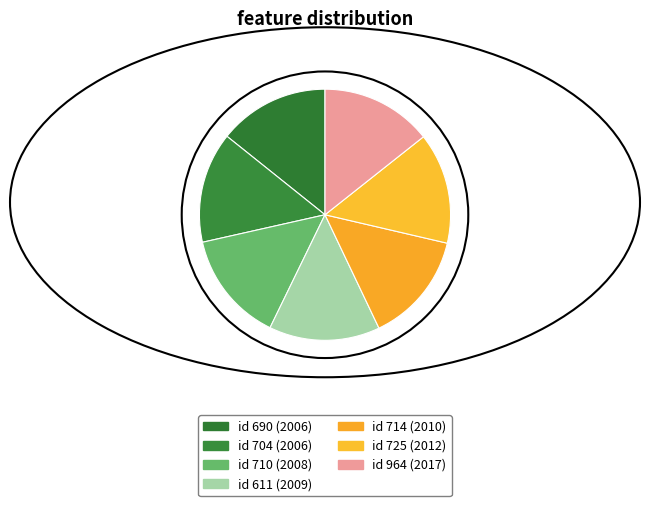

To the nearest percent, what is the average slice percentage?

14%